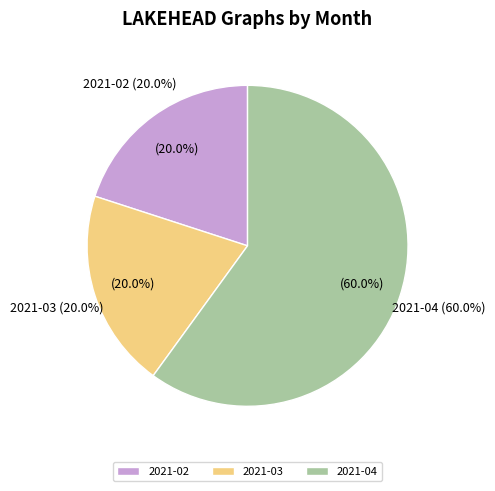

Between 2021-02 and 2021-03, which is larger?

2021-02